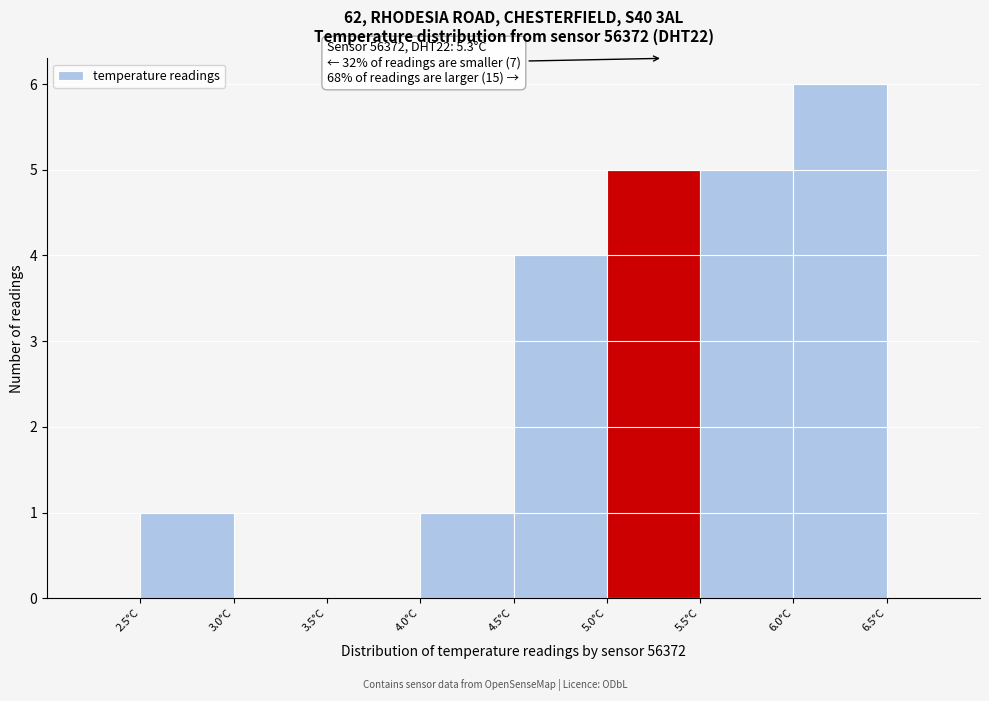

Over which range of the x-axis is the bar tallest?

6.0 to 6.5